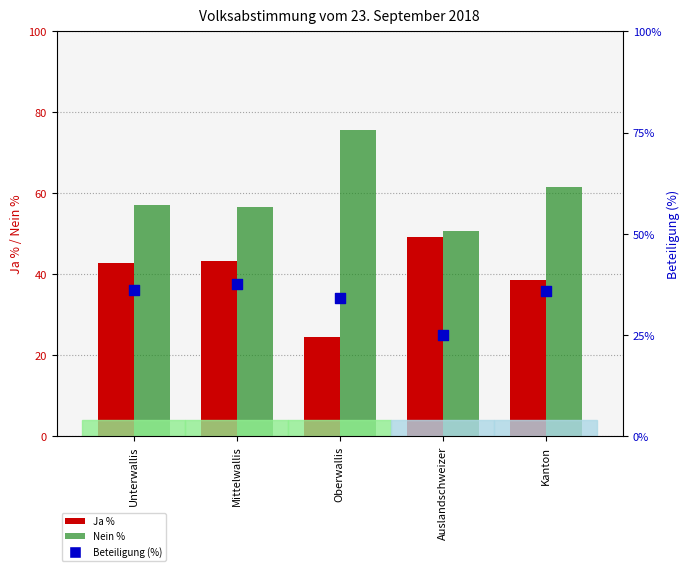

Which series has the largest total across all categories?

Nein %